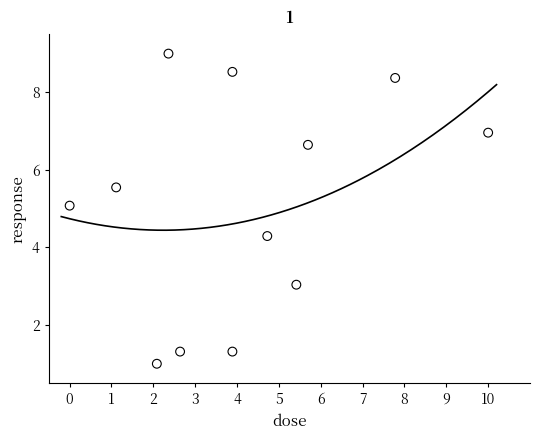

What is the range of X values (max minus min)?

10.0